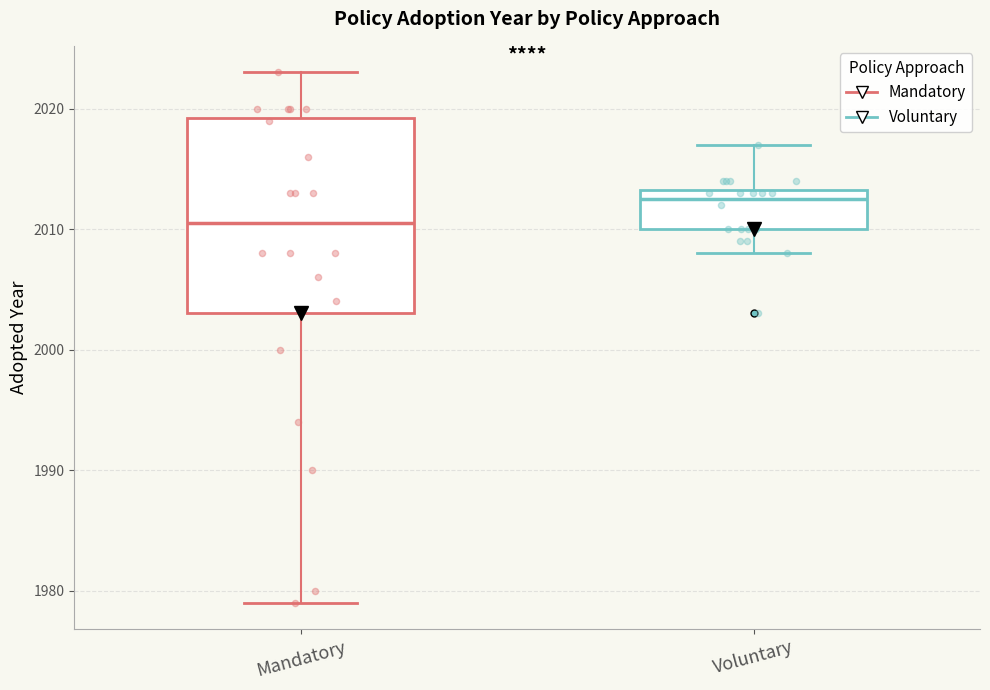

Which series contains the highest Y value?

Mandatory